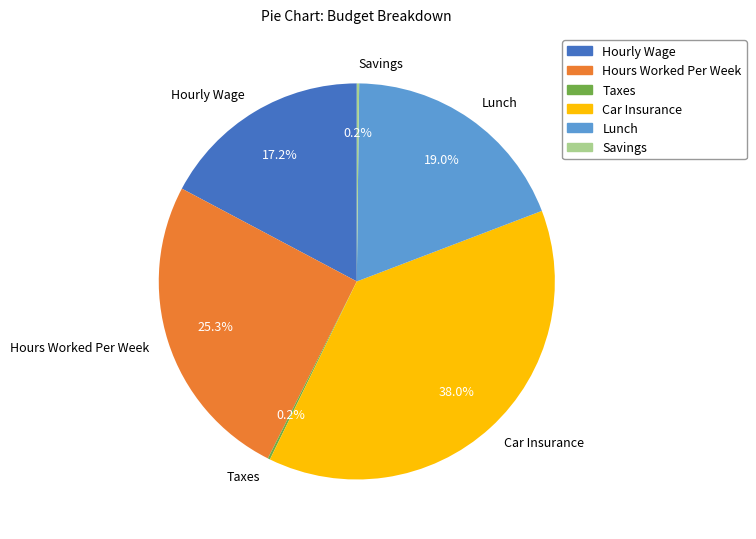

Does any single category account for the majority?

No